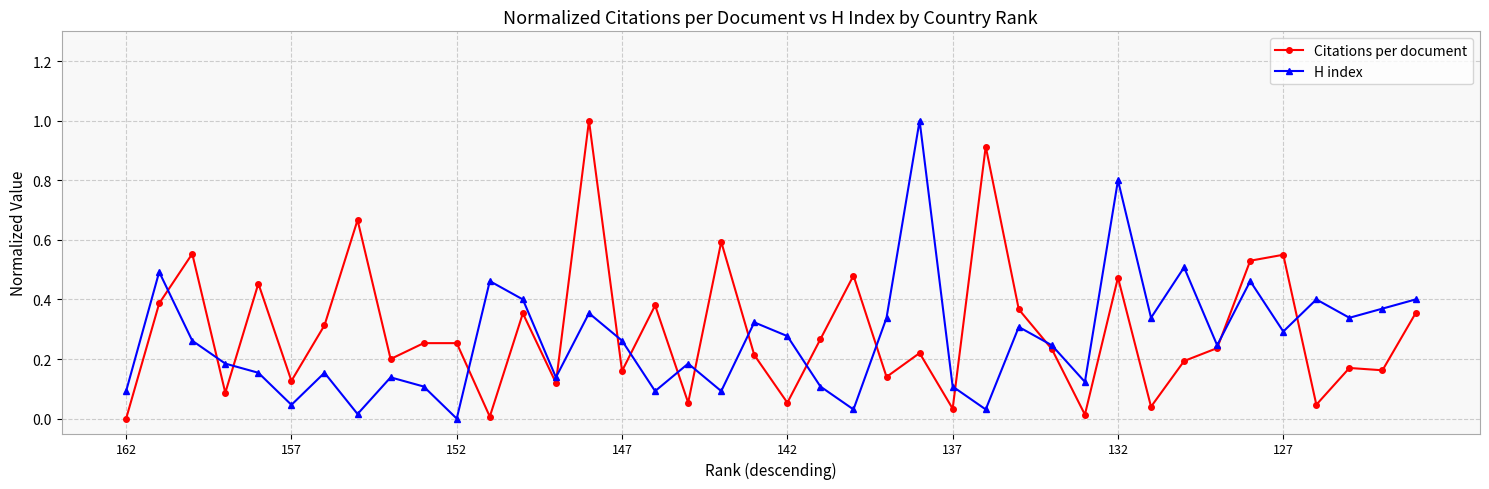

True or false: H index has more than 1 points higher than both neighbors.

True